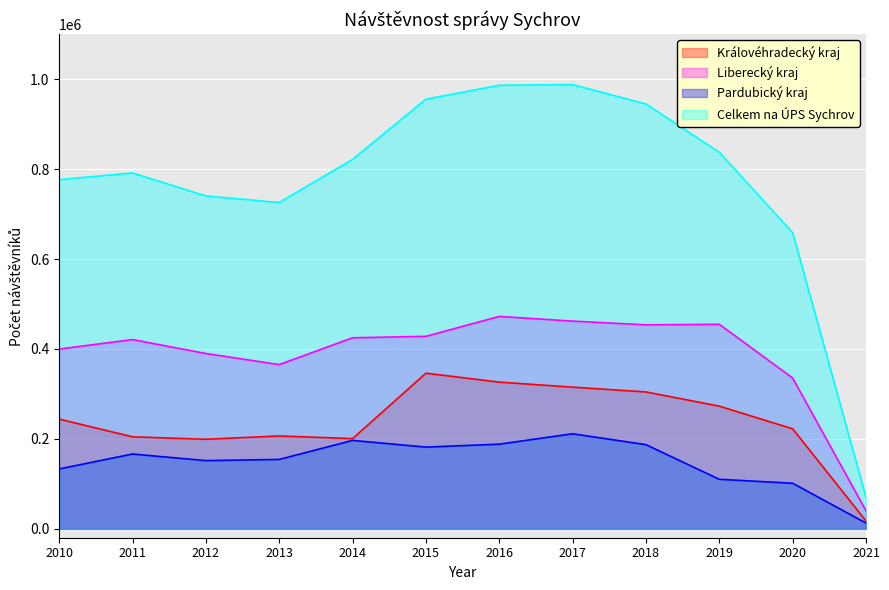

Is the value of Královéhradecký kraj at 2010 greater than the value of Pardubický kraj at 2016?

Yes